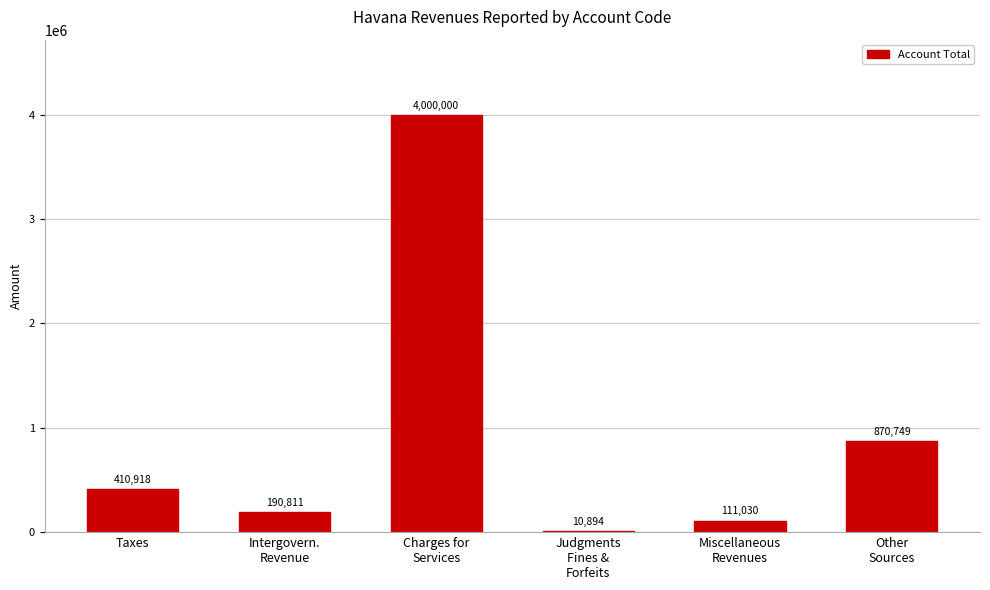

What is the greatest value displayed?

4000000